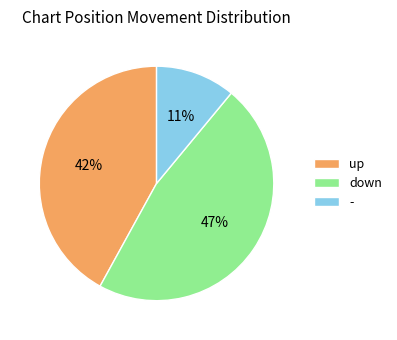

True or false: - accounts for 3% of the total.

False